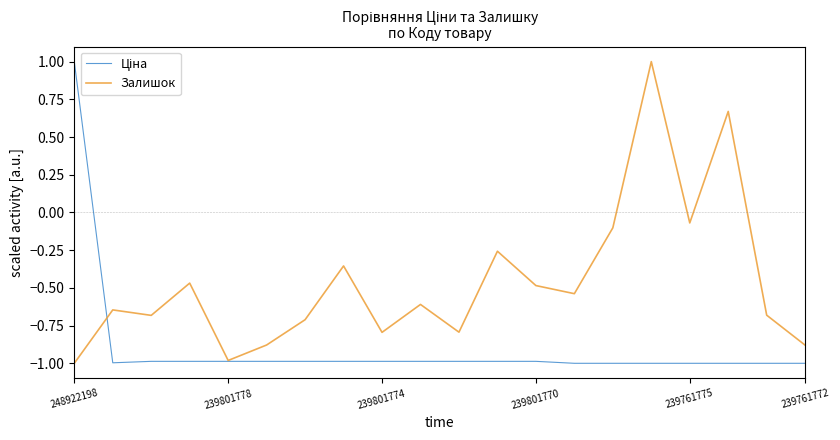

What is the greatest value displayed?

1.0